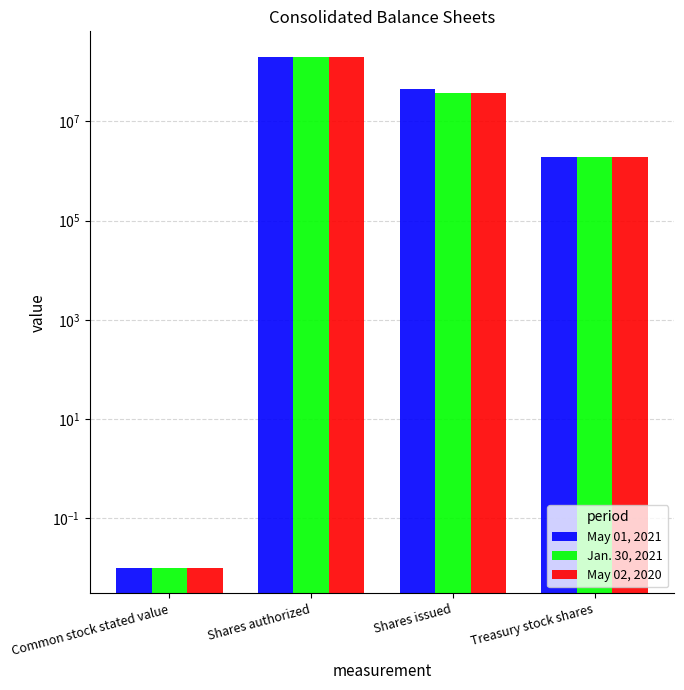

Are the bars horizontal?

No